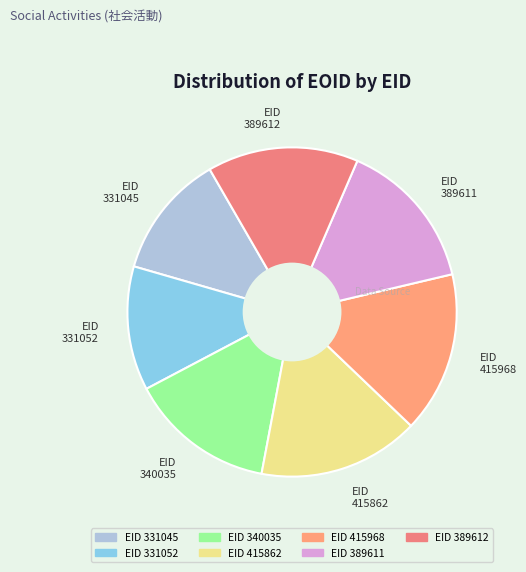

Is the sum of EID 340035 and EID 415968 greater than half?

No